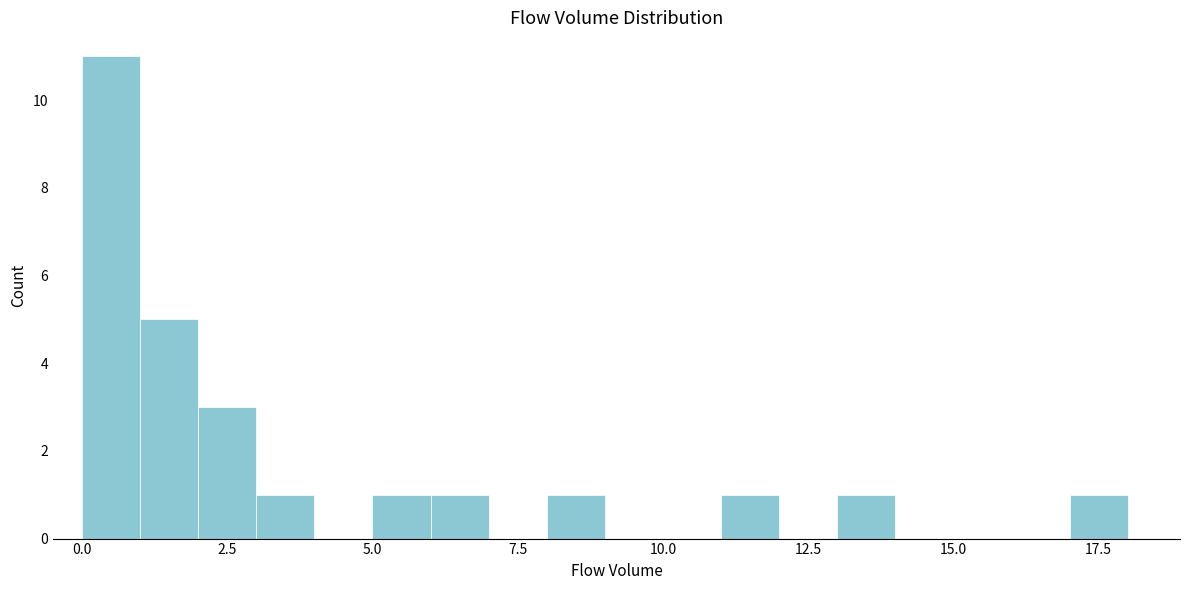

Around what value on the x-axis is the tallest bar? Give the approximate position of its centre, as read against the axis.

0.5